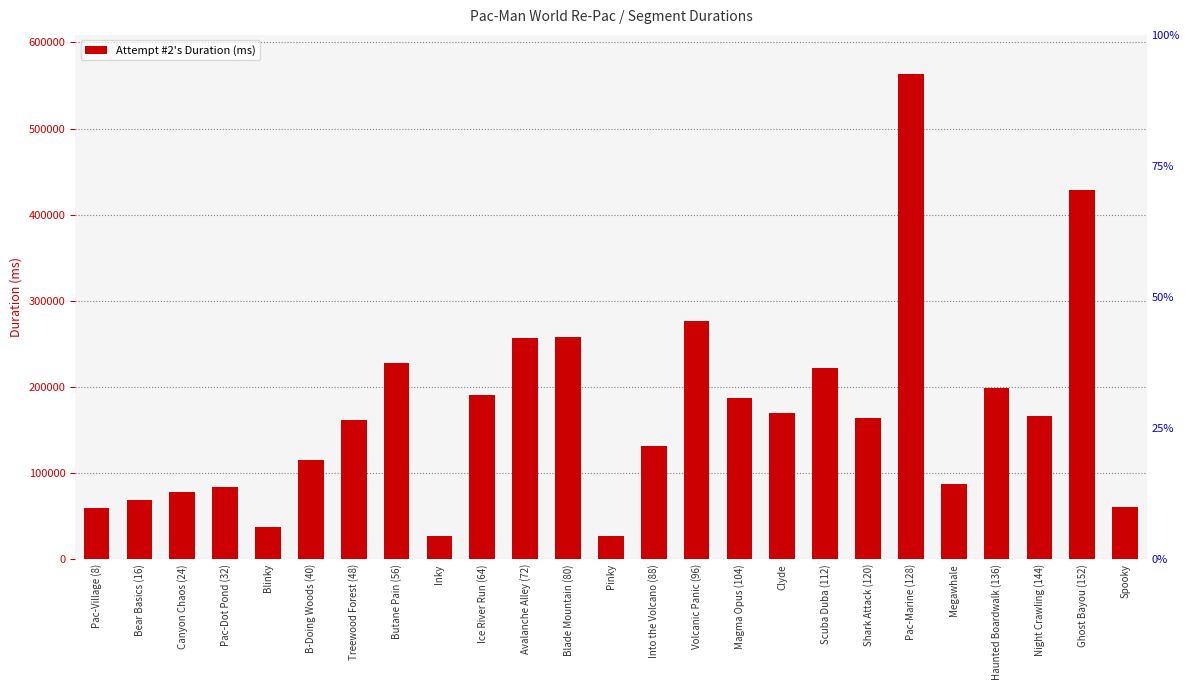

What is the change in value from Avalanche Alley (72) to Clyde?

-87147